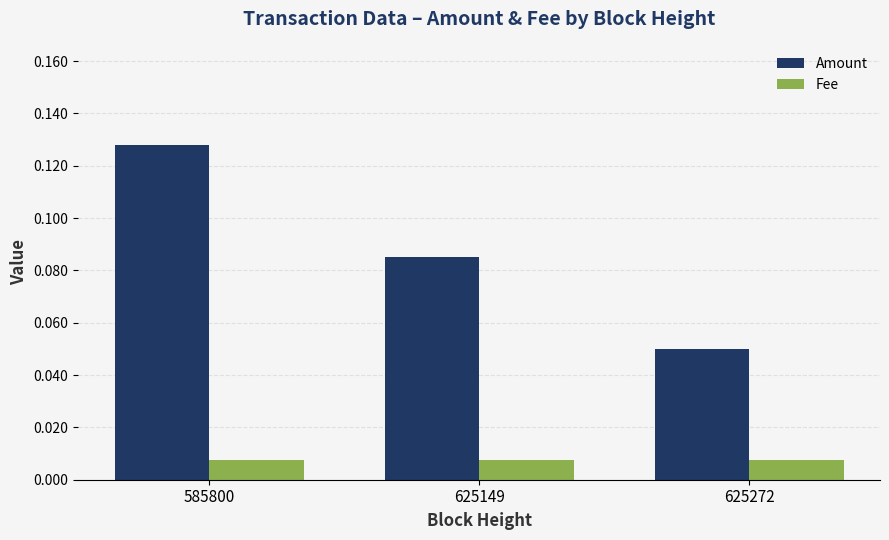

How many data points does each series have?

3